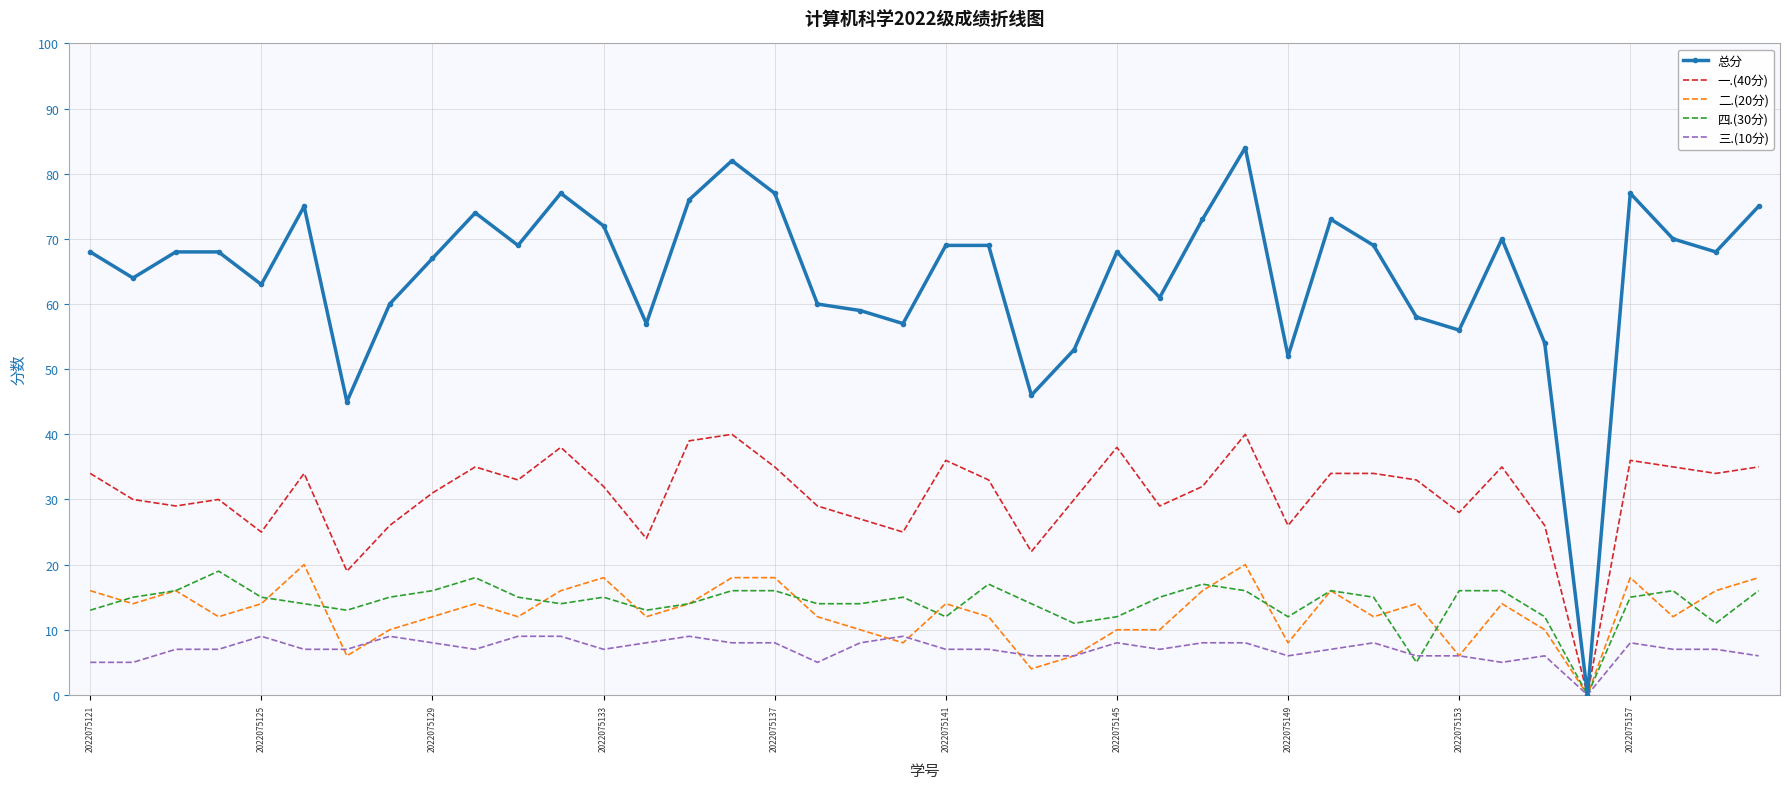

Which series has the largest total across all categories?

总分